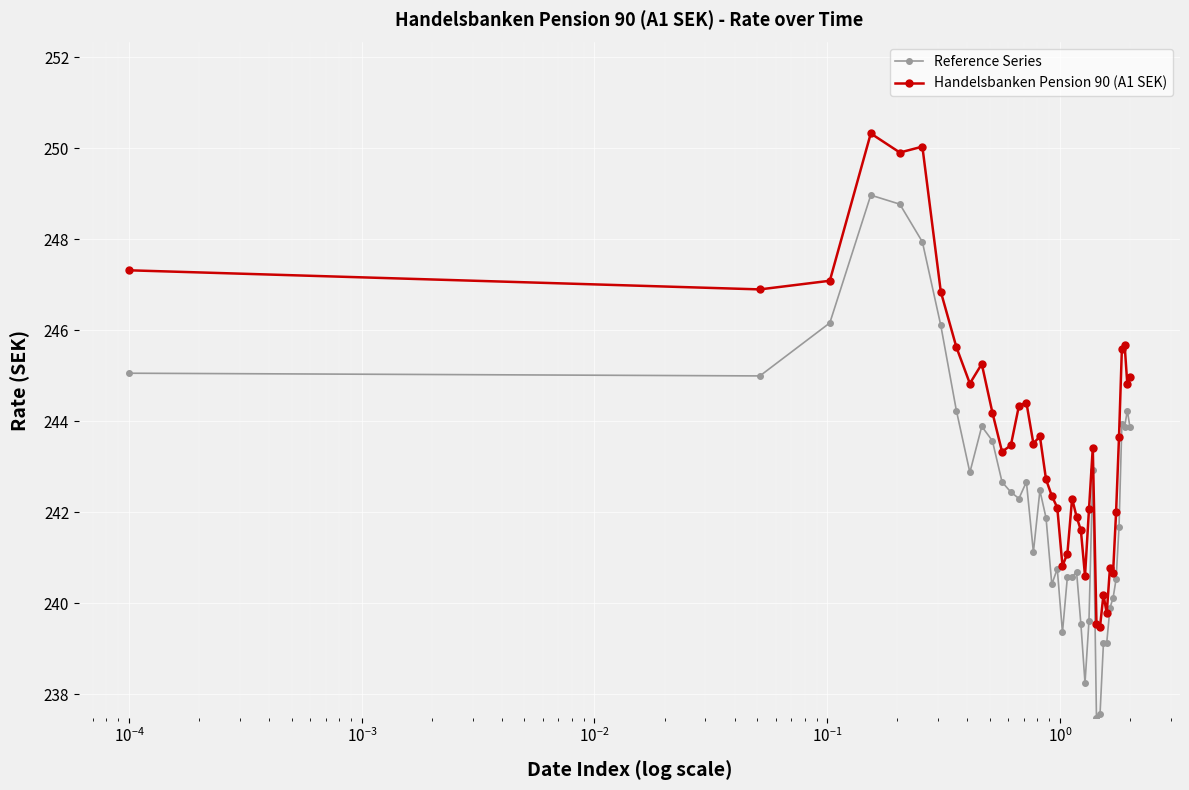

How many series are shown in this chart?

2